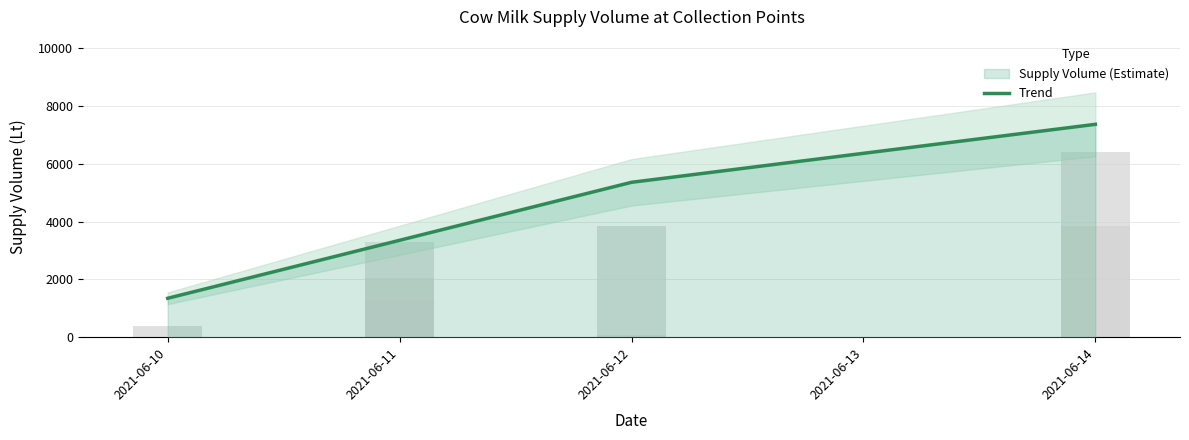

How many data points does each series have?

4